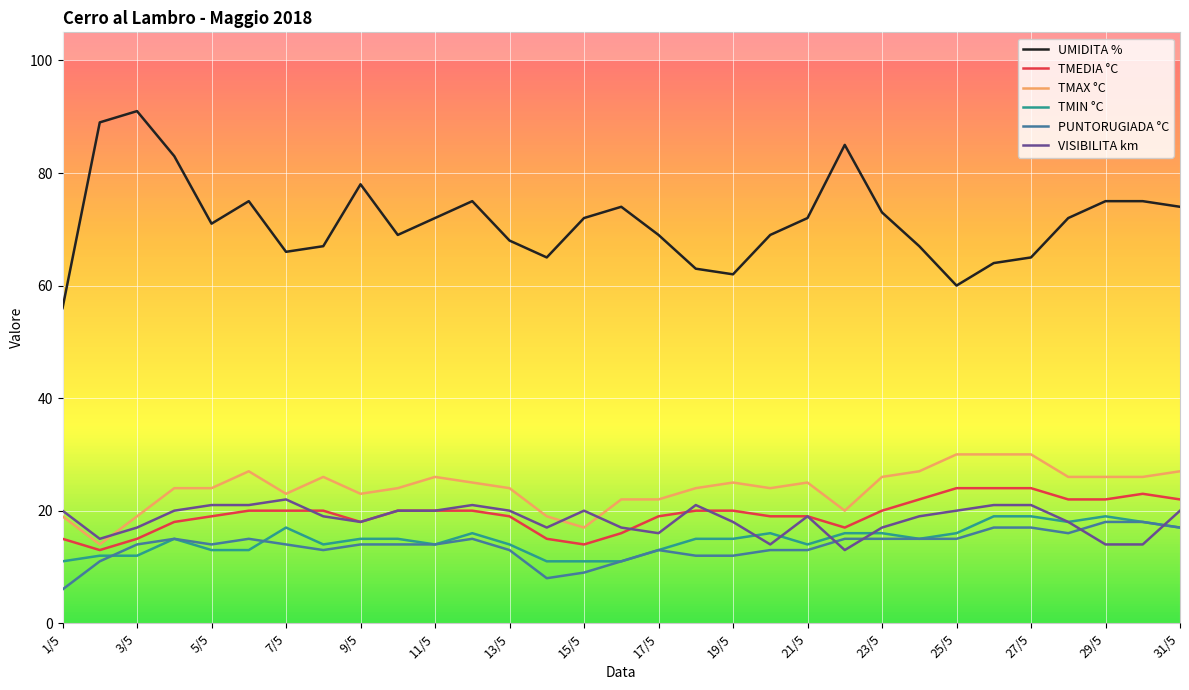

Which series has the largest total across all categories?

UMIDITA %